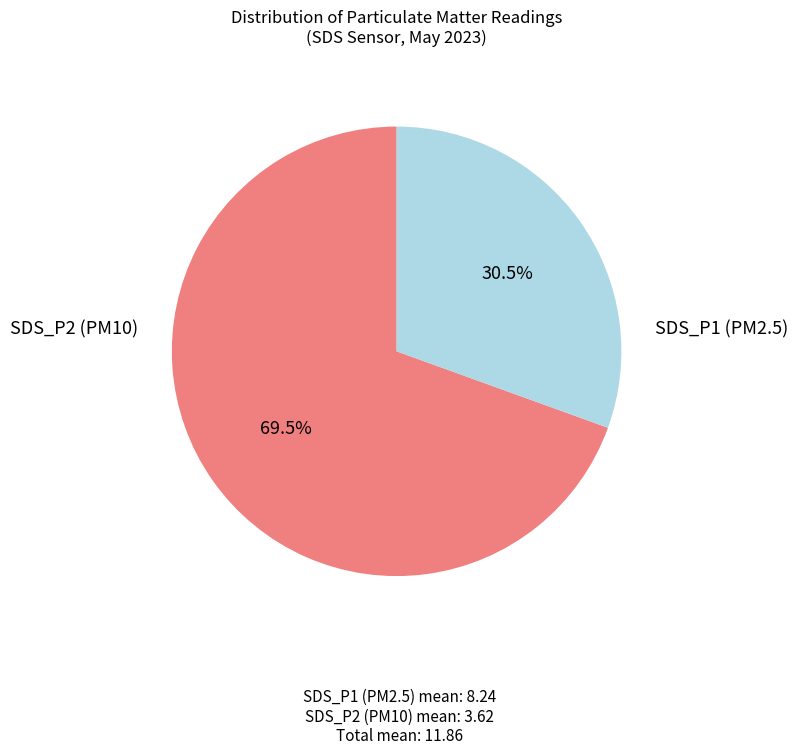

Does any single category account for the majority?

Yes